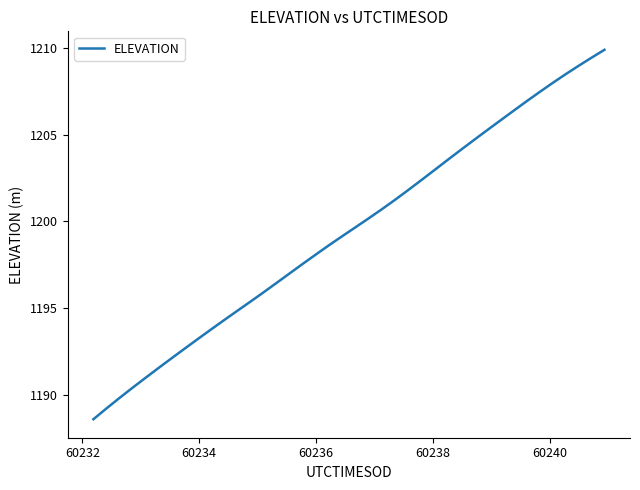

What is the maximum value shown in the chart?

1209.9